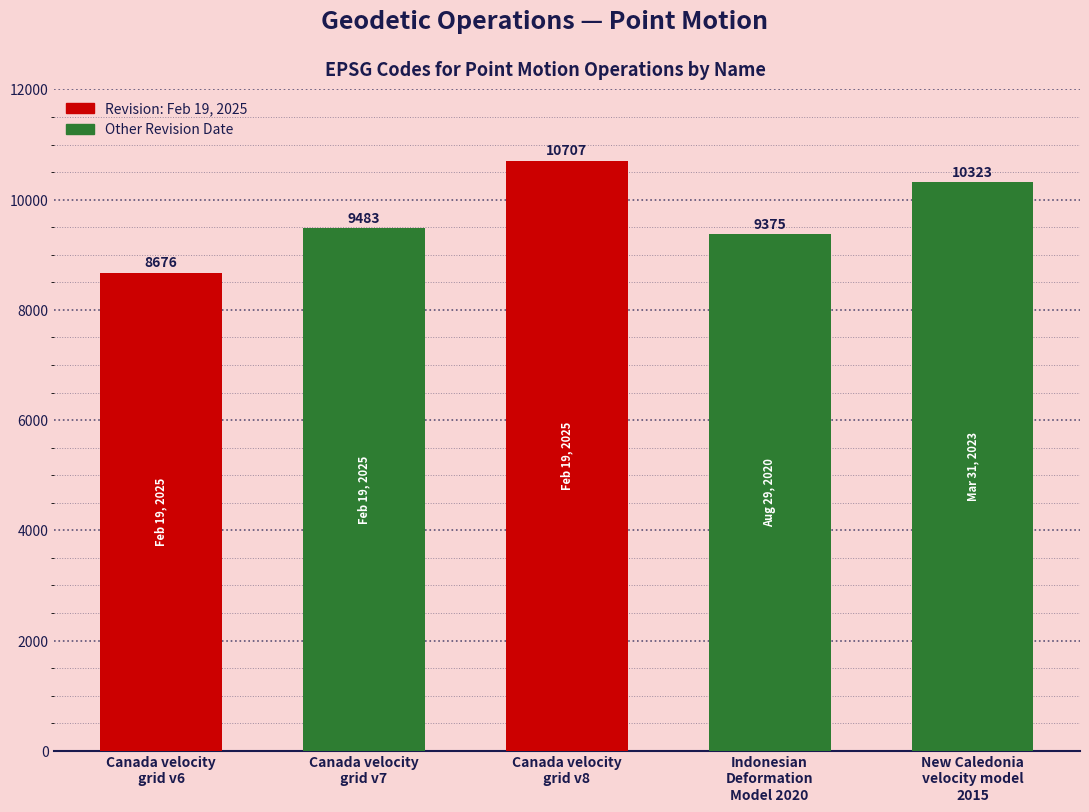

Reading left to right, extract all data points from this chart.

8676	9483	10707	9375	10323